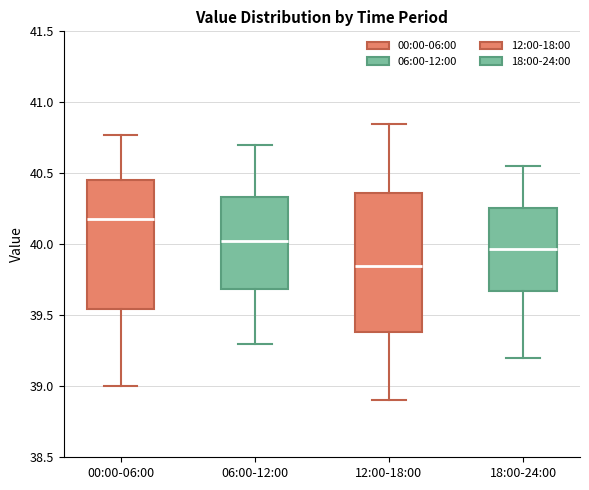

Reading left to right, transcribe this box plot: for each box, give where its median line is, the range the box spans, and where its two whiskers end, as read against the y-axis. The values are not printed on the chart, so give them approximately, as read against the axis.

00:00-06:00: median 40.20, box 39.55 to 40.45, whiskers 39.00 to 40.75
06:00-12:00: median 40.05, box 39.70 to 40.35, whiskers 39.30 to 40.70
12:00-18:00: median 39.85, box 39.40 to 40.35, whiskers 38.90 to 40.85
18:00-24:00: median 39.95, box 39.65 to 40.25, whiskers 39.20 to 40.55